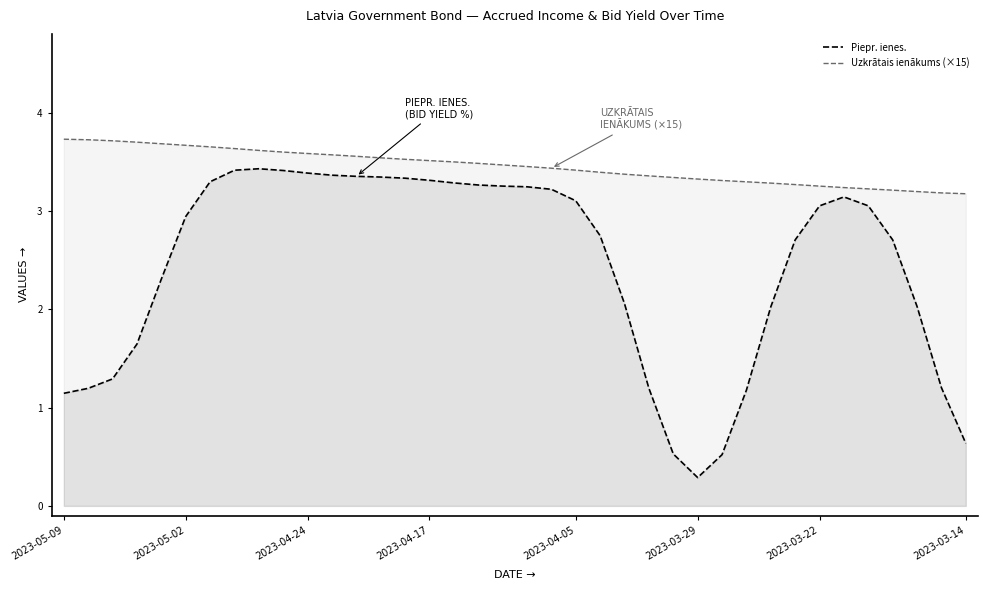

What is the sum of all Uzkrātais ienākums (×15) values?

131.3